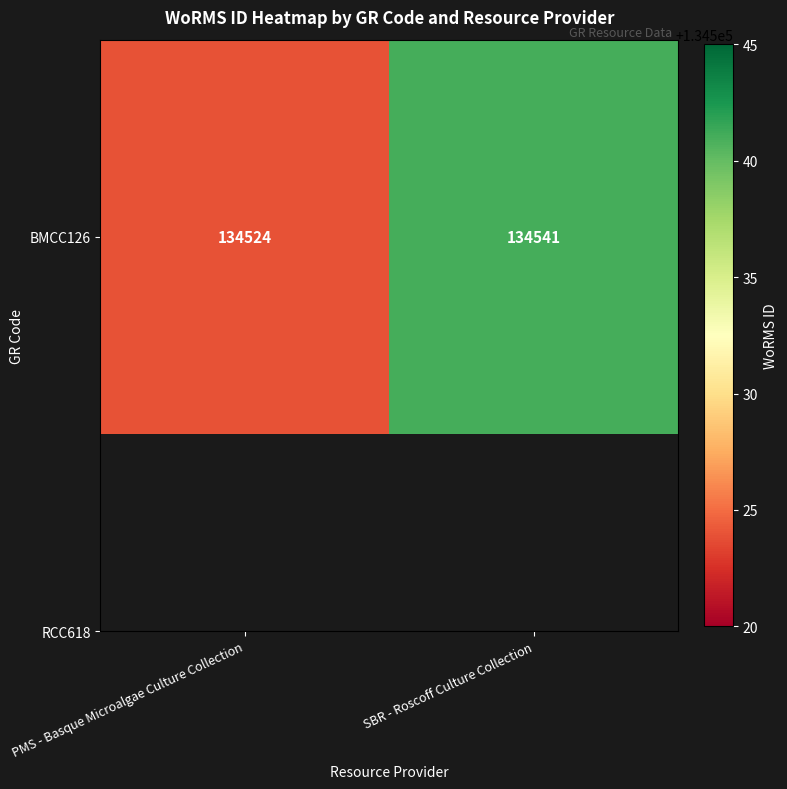

List the labels in order of value, smallest first.

PMS - Basque Microalgae Culture Collection, SBR - Roscoff Culture Collection